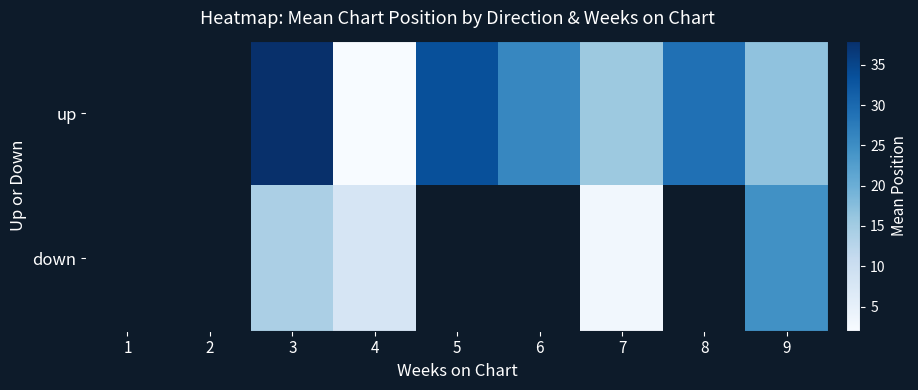

The value of down at 9 is 5.4. True or false?

False